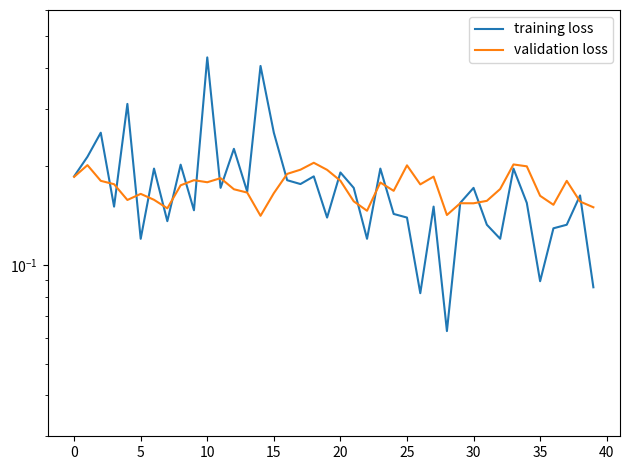

What is the label of the 32nd point from the left?

31